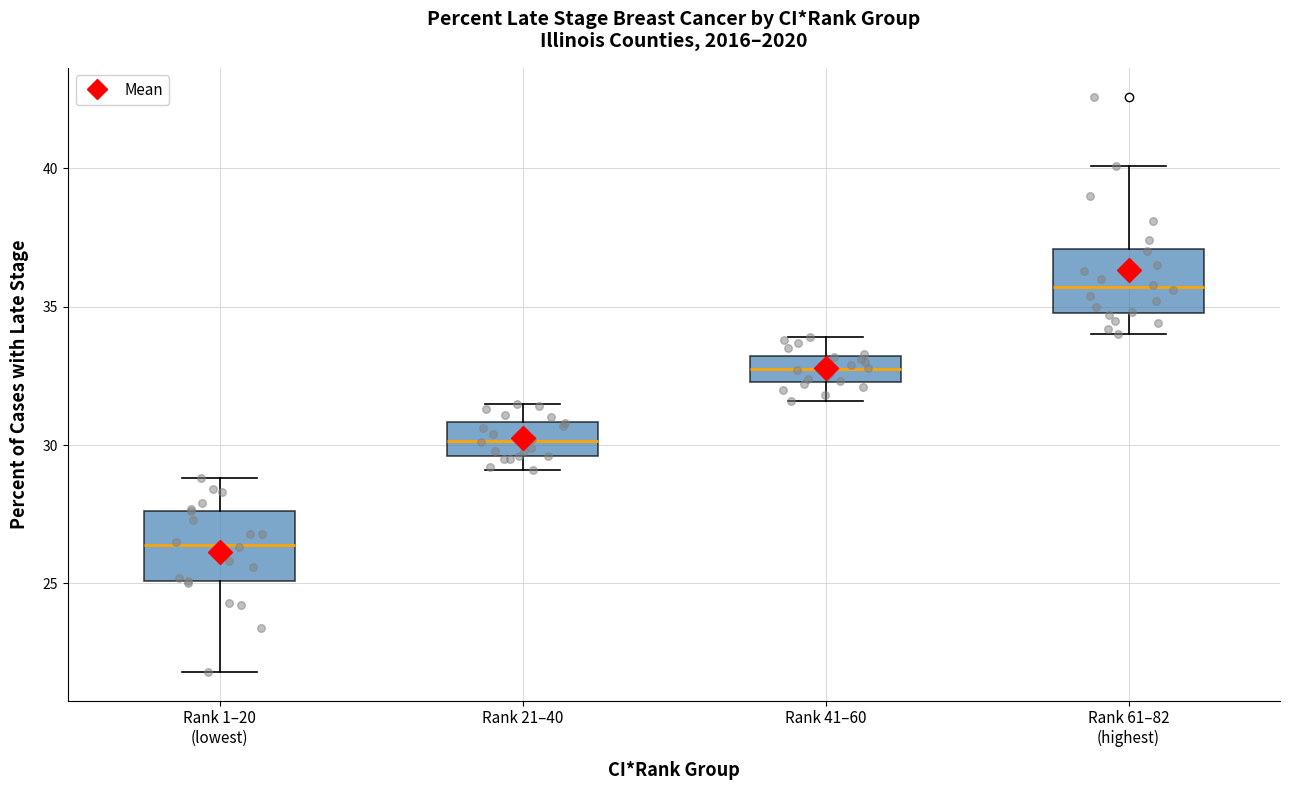

Reading left to right, transcribe this box plot: for each box, give where its median line is, the range the box spans, and where its two whiskers end, as read against the y-axis. The values are not printed on the chart, so give them approximately, as read against the axis.

Rank 1–20 (lowest): median 26.5, box 25.0 to 27.5, whiskers 22.0 to 29.0
Rank 21–40: median 30.0, box 29.5 to 31.0, whiskers 29.0 to 31.5
Rank 41–60: median 33.0 (inside the box), box 32.5 to 33.0, whiskers 31.5 to 34.0
Rank 61–82 (highest): median 35.5, box 35.0 to 37.0, whiskers 34.0 to 40.0